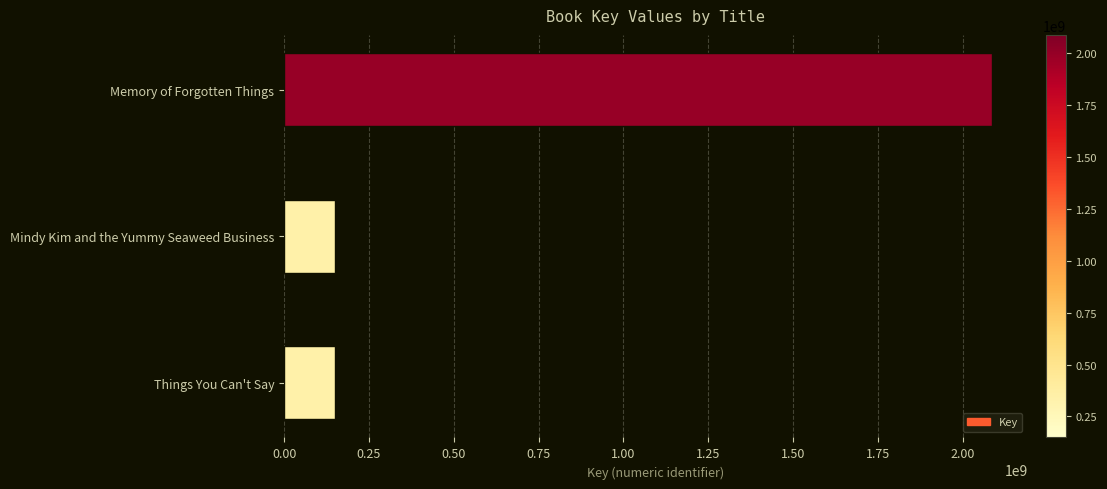

What is the change in value from Things You Can't Say to Memory of Forgotten Things?

+1935894123